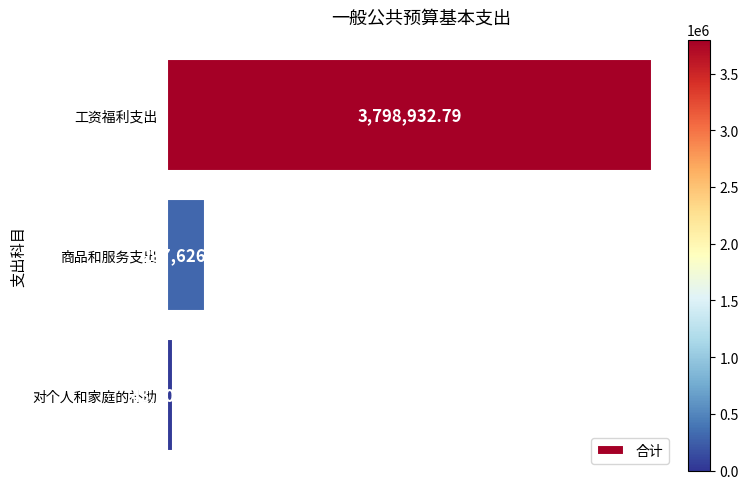

List the labels in order of value, smallest first.

对个人和家庭的补助, 商品和服务支出, 工资福利支出